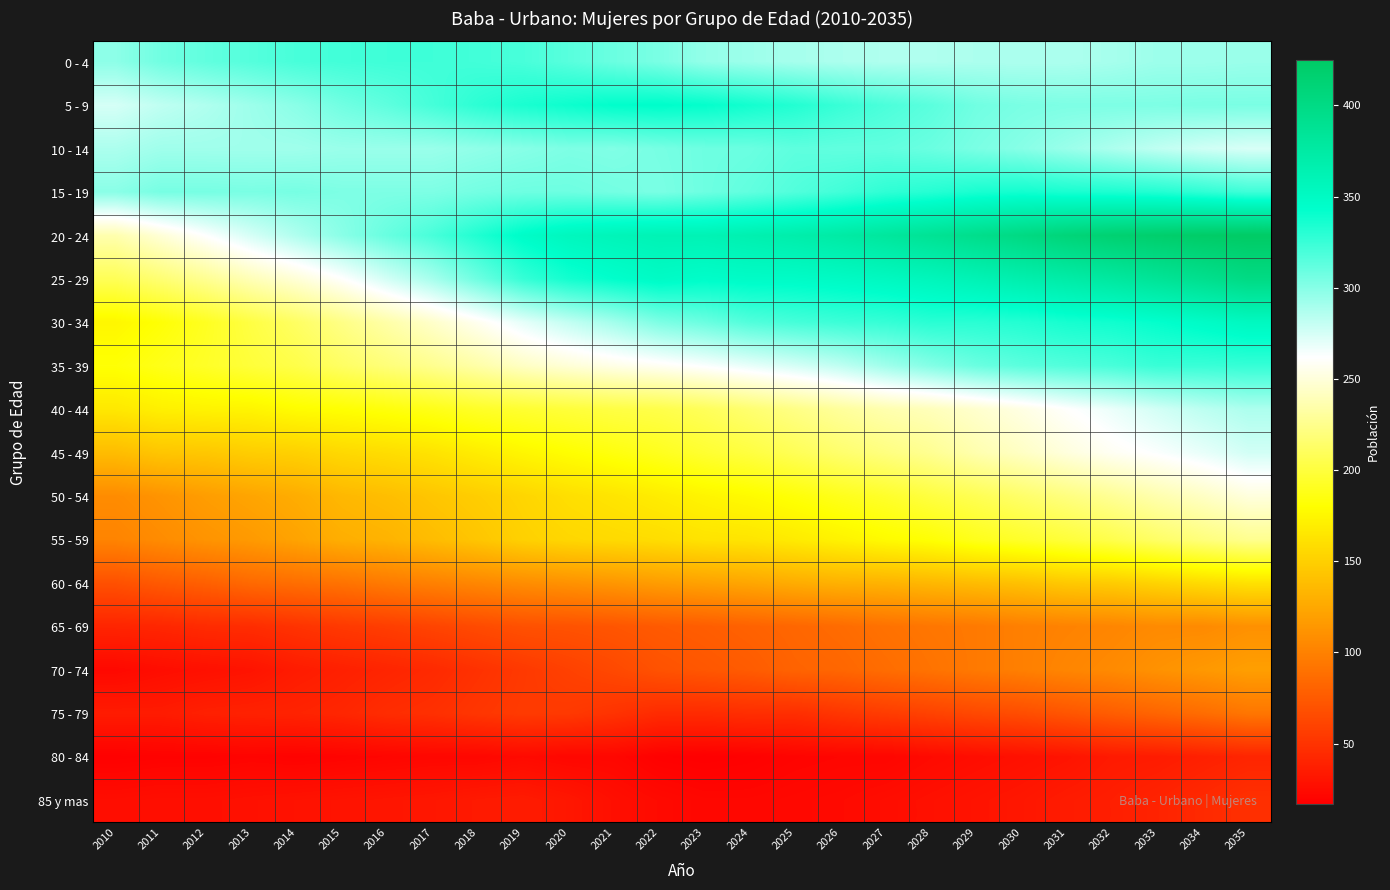

Rank the series at 2030 from highest to lowest value.

20 - 24, 25 - 29, 15 - 19, 30 - 34, 35 - 39, 5 - 9, 10 - 14, 0 - 4, 40 - 44, 45 - 49, 50 - 54, 55 - 59, 60 - 64, 65 - 69, 70 - 74, 75 - 79, 85 y mas, 80 - 84